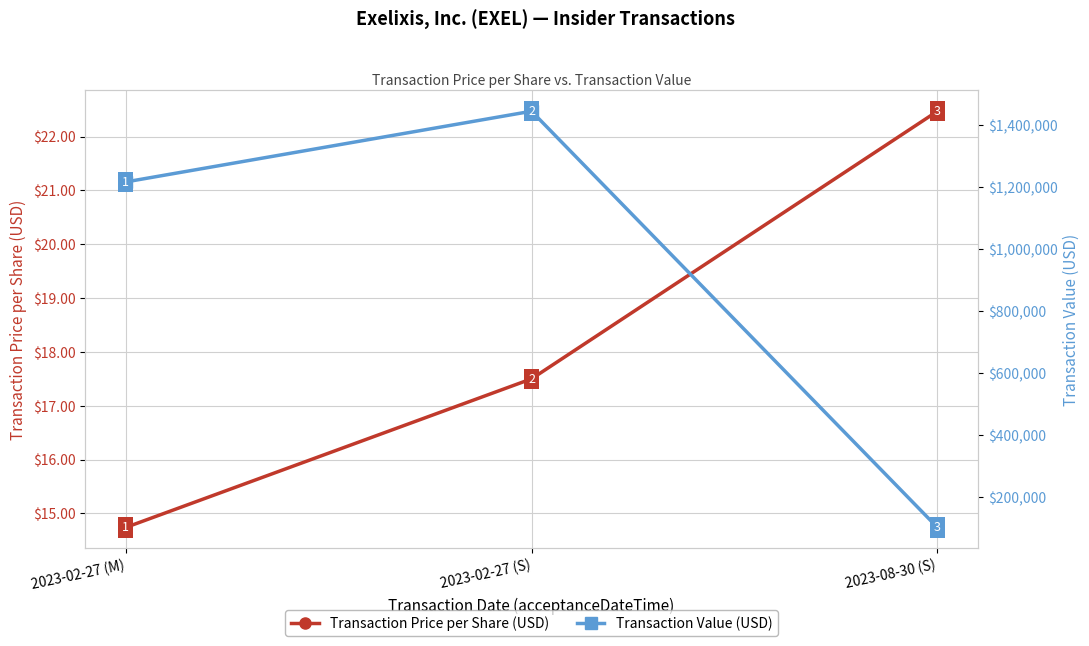

Which series changed the most between 2023-02-27 (M) and 2023-08-30 (S)?

Transaction Value (USD)